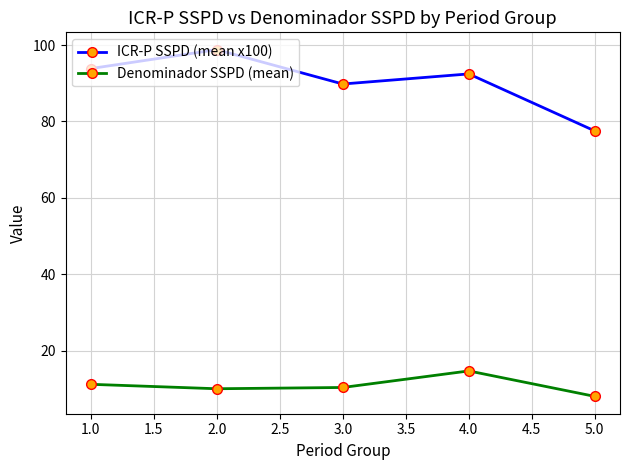

What is the difference between the maximum and second lowest values in the Denominador SSPD (mean) series?

4.7